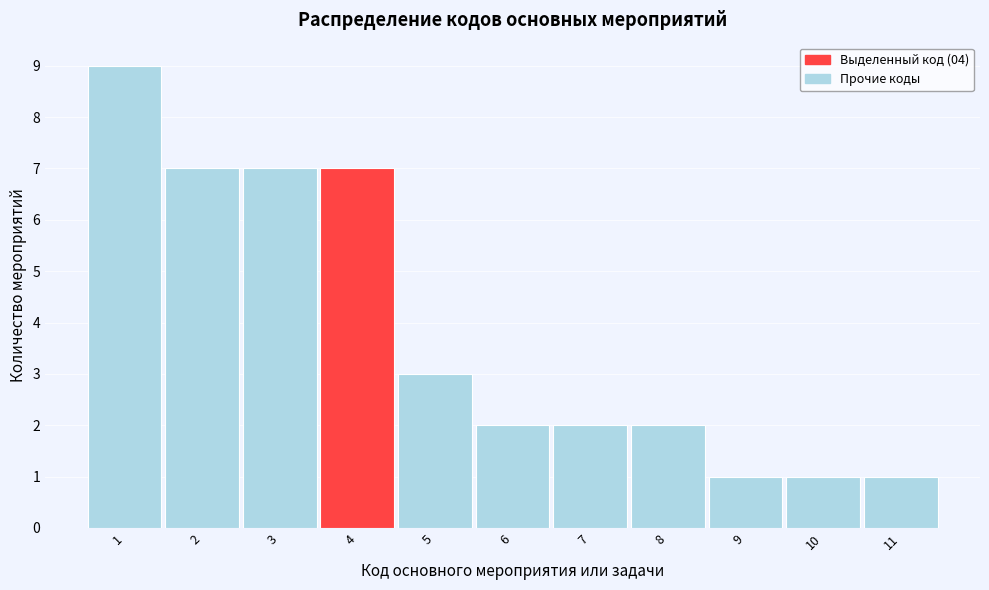

Reading left to right, list every bar in this chart as the range it spans on the x-axis followed by its height. The values are not printed on the chart, so give them approximately, as read against the axis.

0.5 to 1.5: 9
1.5 to 2.5: 7
2.5 to 3.5: 7
3.5 to 4.5: 7
4.5 to 5.5: 3
5.5 to 6.5: 2
6.5 to 7.5: 2
7.5 to 8.5: 2
8.5 to 9.5: 1
9.5 to 10.5: 1
10.5 to 11.5: 1